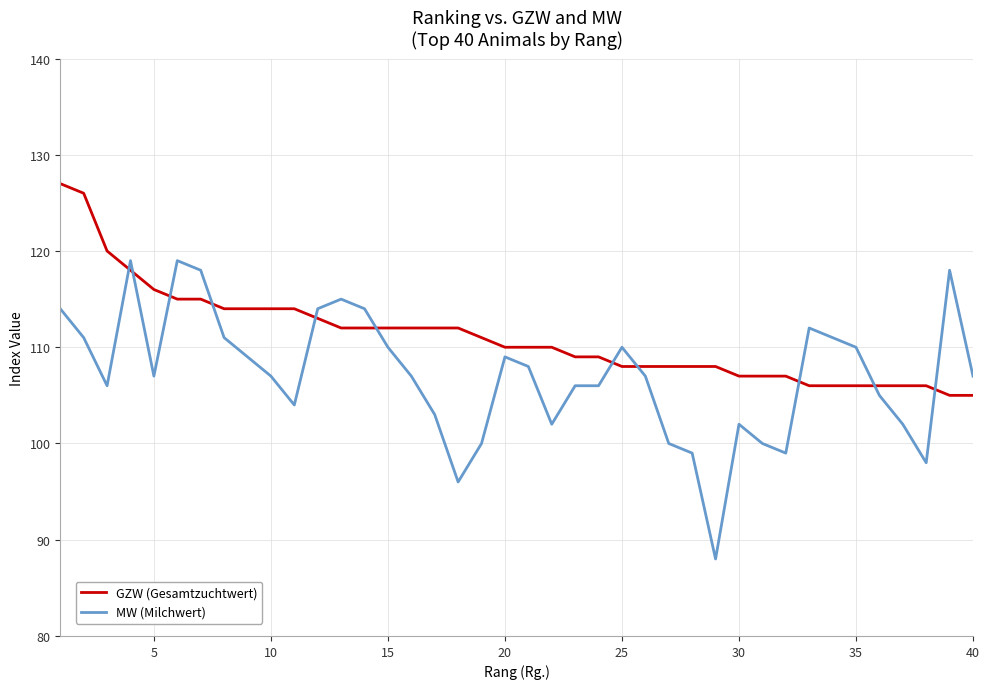

What is the maximum value shown in the chart?

127